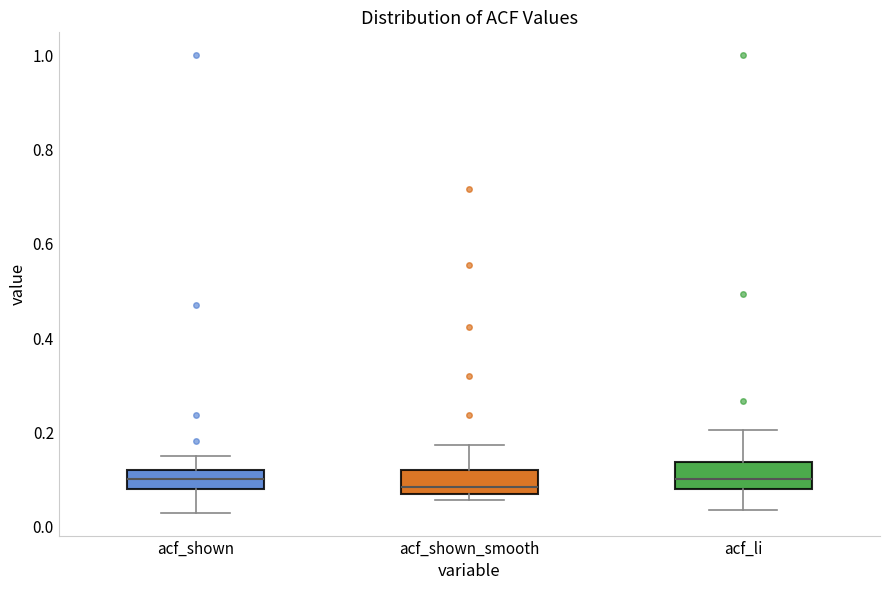

Reading left to right, read every box against the y-axis: the position of its median line, the range the box covers, and the ends of its whiskers. The values are not printed on the chart, so give them approximately, as read against the axis.

acf_shown: median 0.10, box 0.08 to 0.12, whiskers 0.04 to 0.16
acf_shown_smooth: median 0.08, box 0.06 to 0.12, whiskers 0.06 (just below the box's lower edge) to 0.18
acf_li: median 0.10, box 0.08 to 0.14, whiskers 0.04 to 0.20